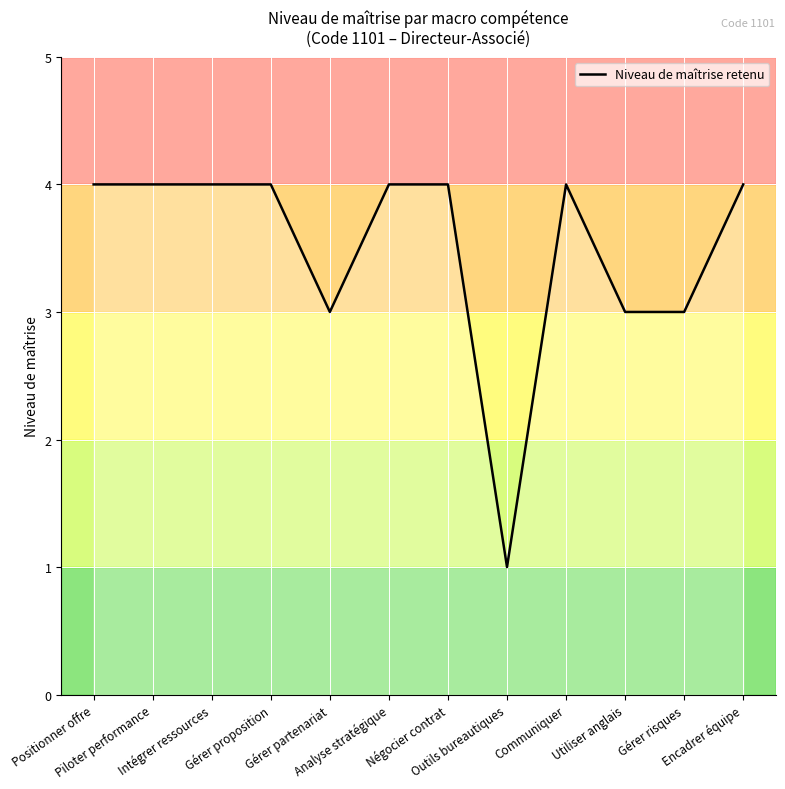

What is the maximum value shown in the chart?

4